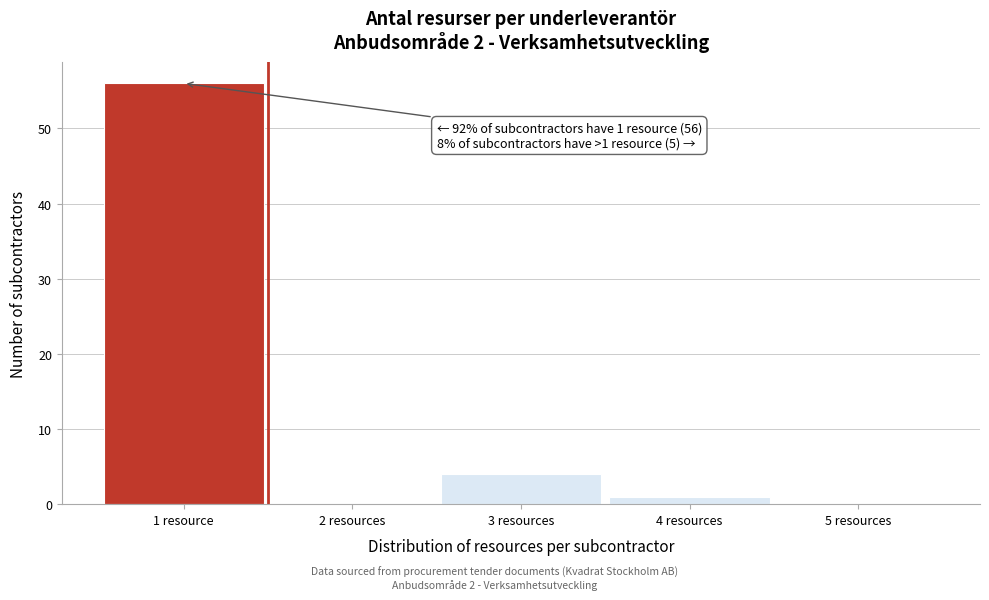

Reading left to right, what are all the values shown in this chart?

1 resource=56	2 resources=0	3 resources=4	4 resources=1	5 resources=0